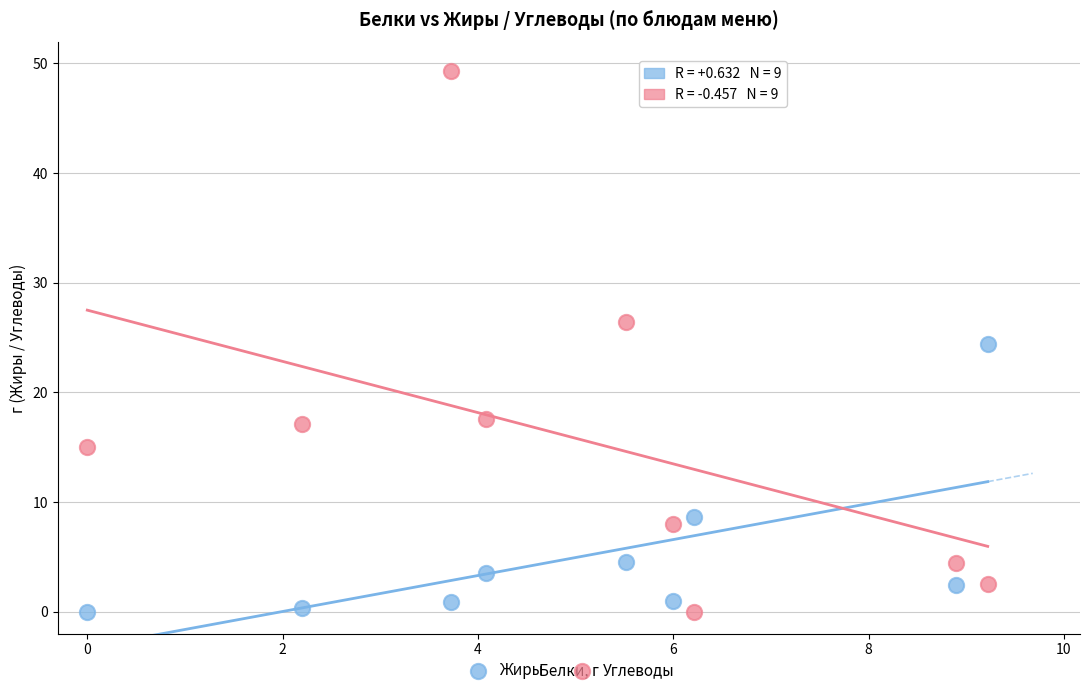

What is the X range (max minus min) for the scatter plot?

9.2